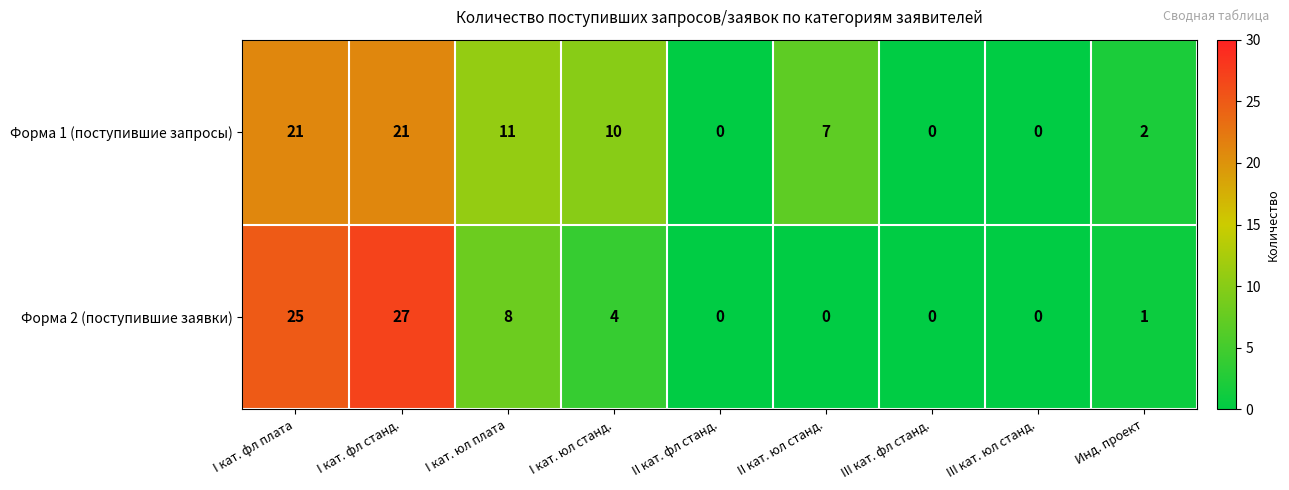

What is the difference between the maximum and minimum values in the Форма 1 (поступившие запросы) series?

21